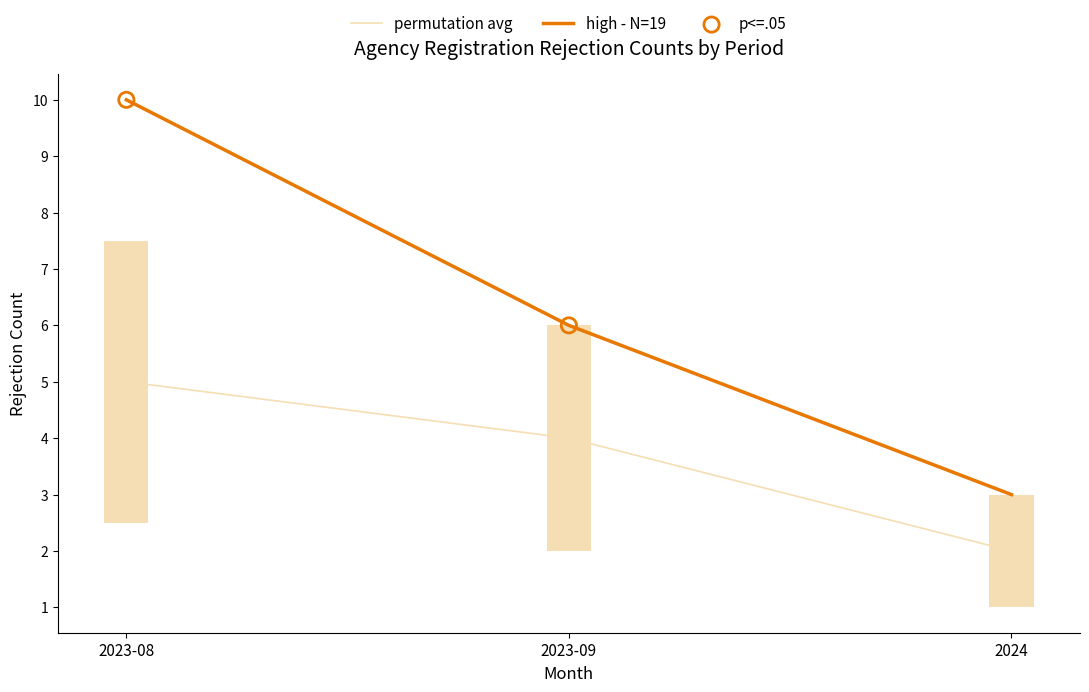

What is the ratio of the value at 2023-08 to the value at 2024?

3.3